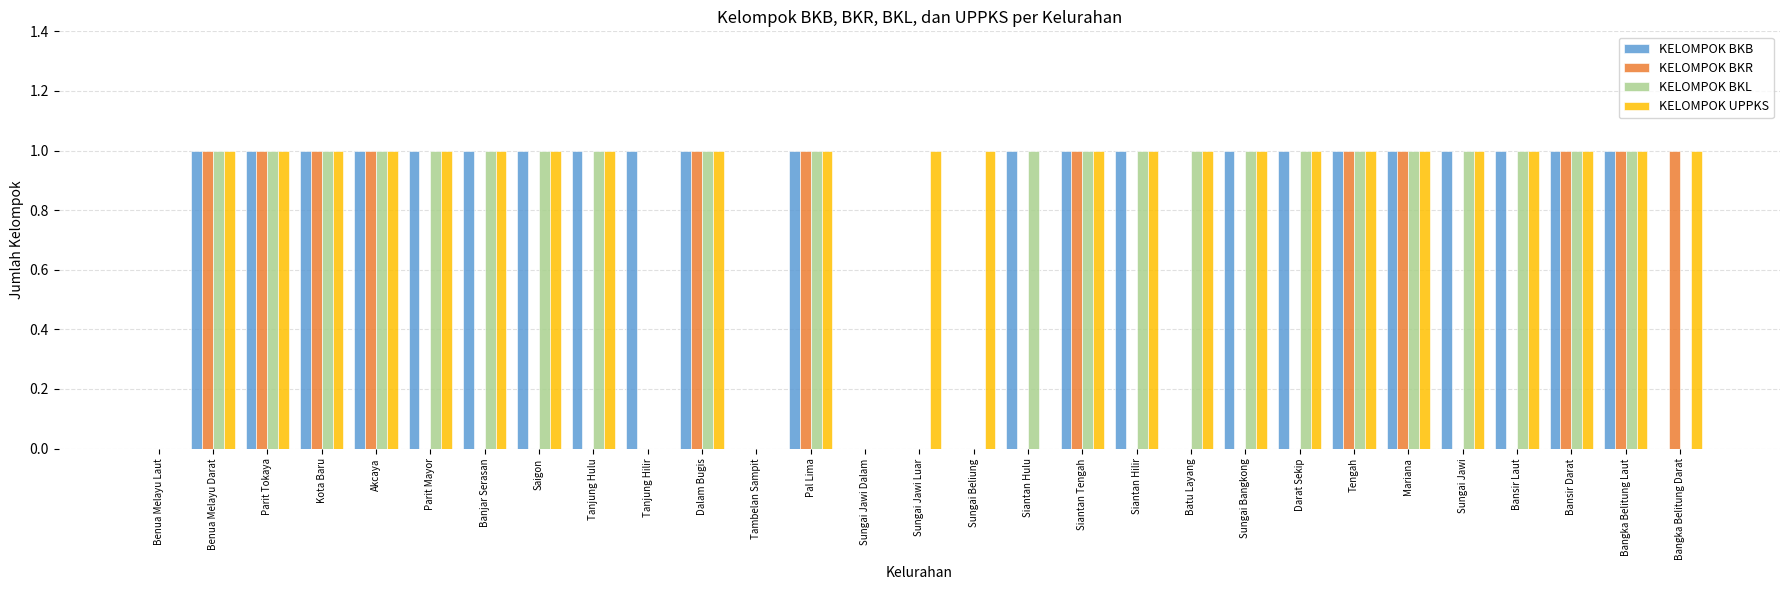

Which series has the largest total across all categories?

KELOMPOK UPPKS